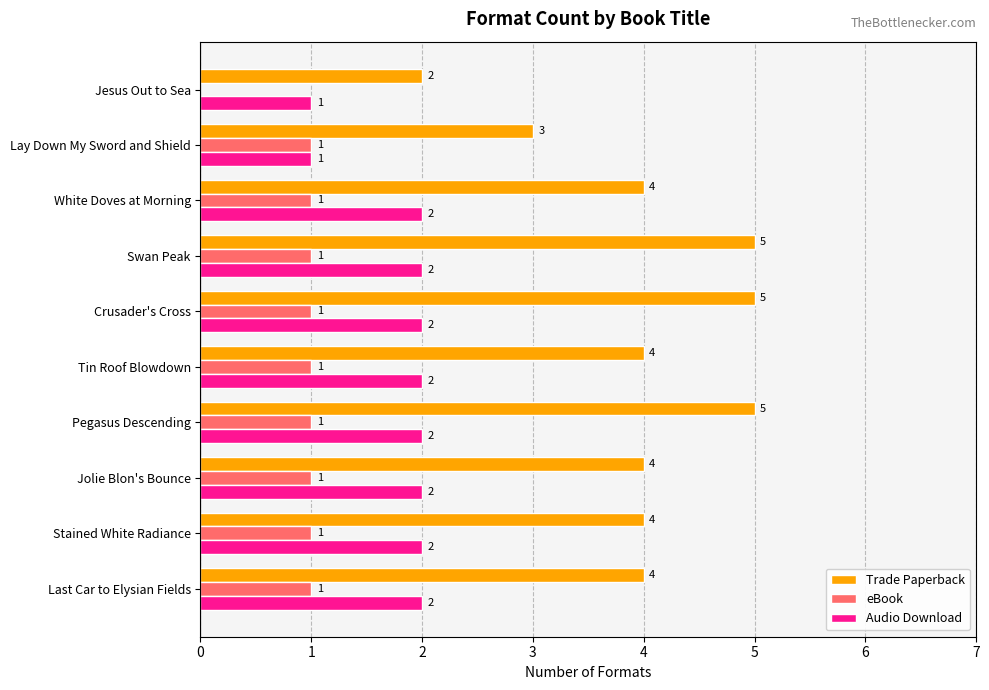

Between Pegasus Descending and Tin Roof Blowdown, which series saw the biggest shift?

Trade Paperback